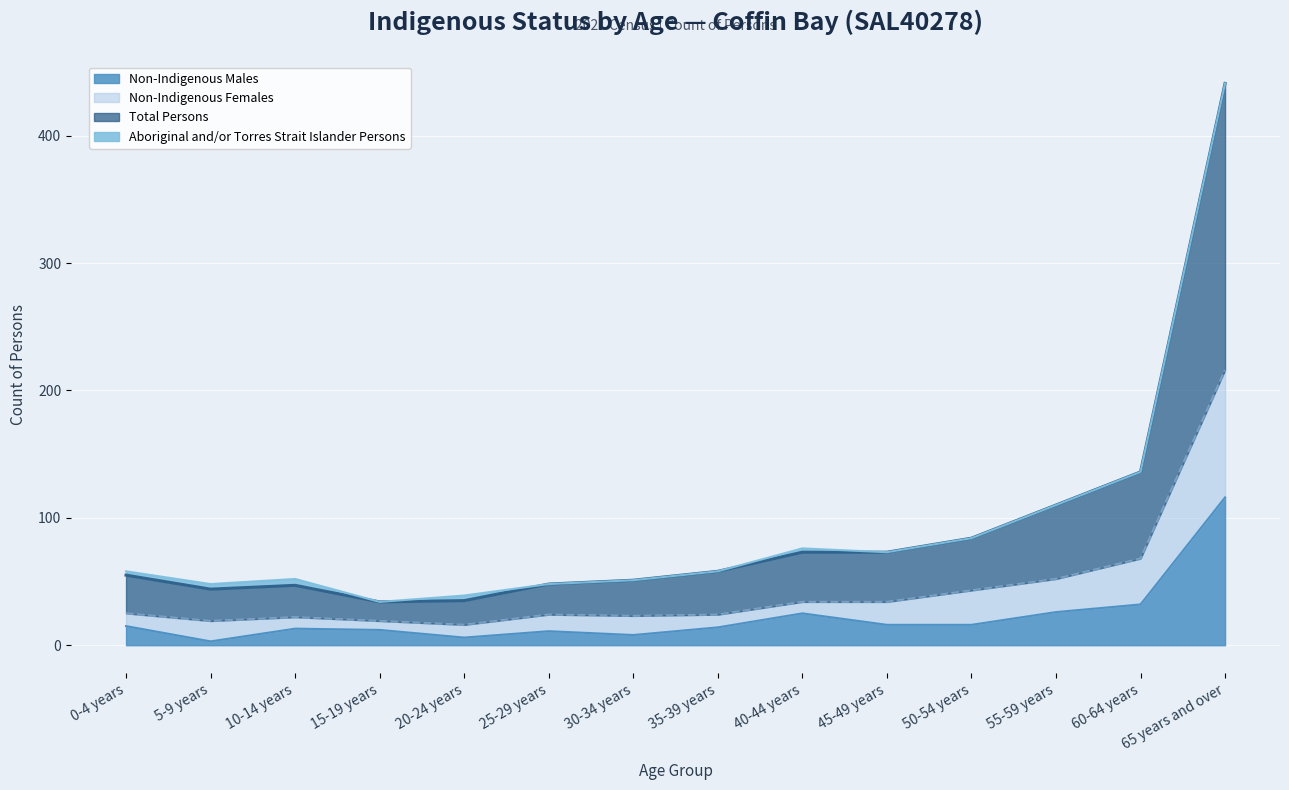

Which series has the widest spread of values?

Total Persons